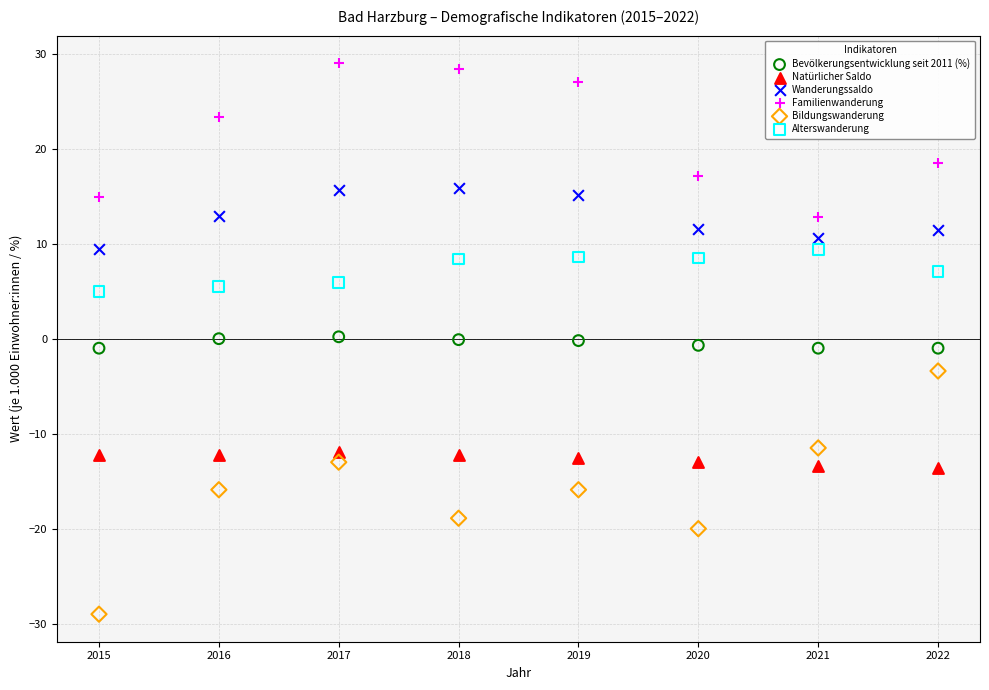

Which series has the widest spread of Y values?

Bildungswanderung